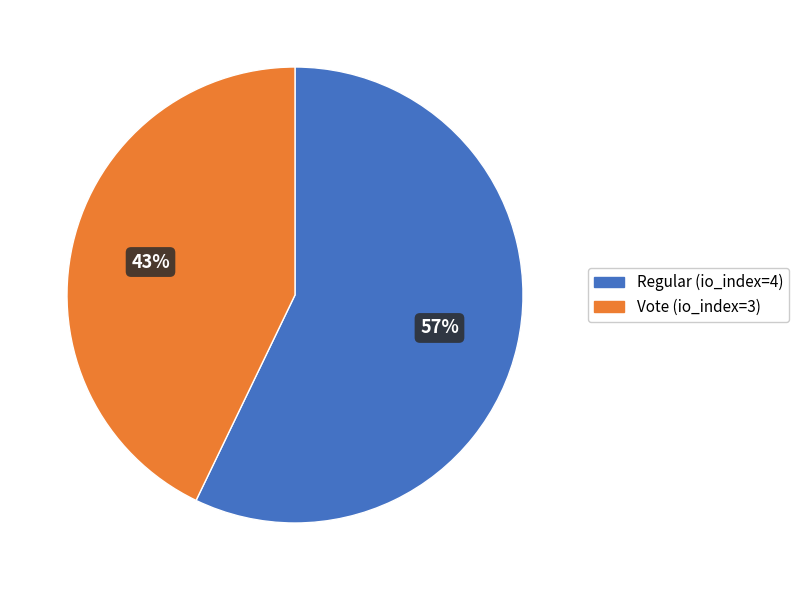

To the nearest percent, what percentage of the pie is Vote (io_index=3)?

43%